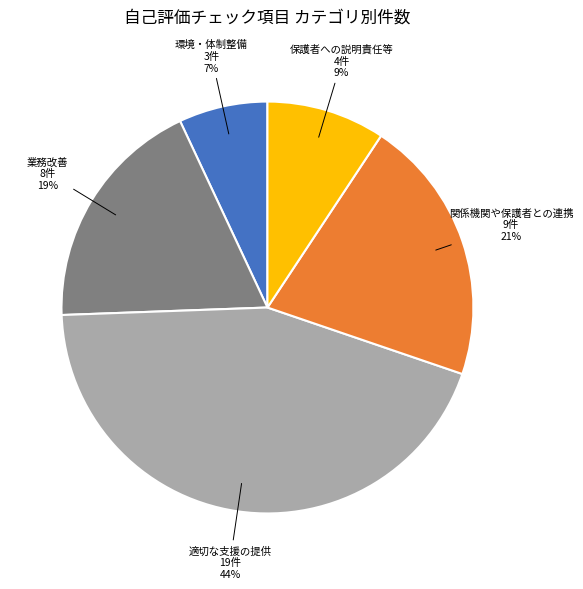

To the nearest percent, what portion does 適切な支援の提供 represent?

44%